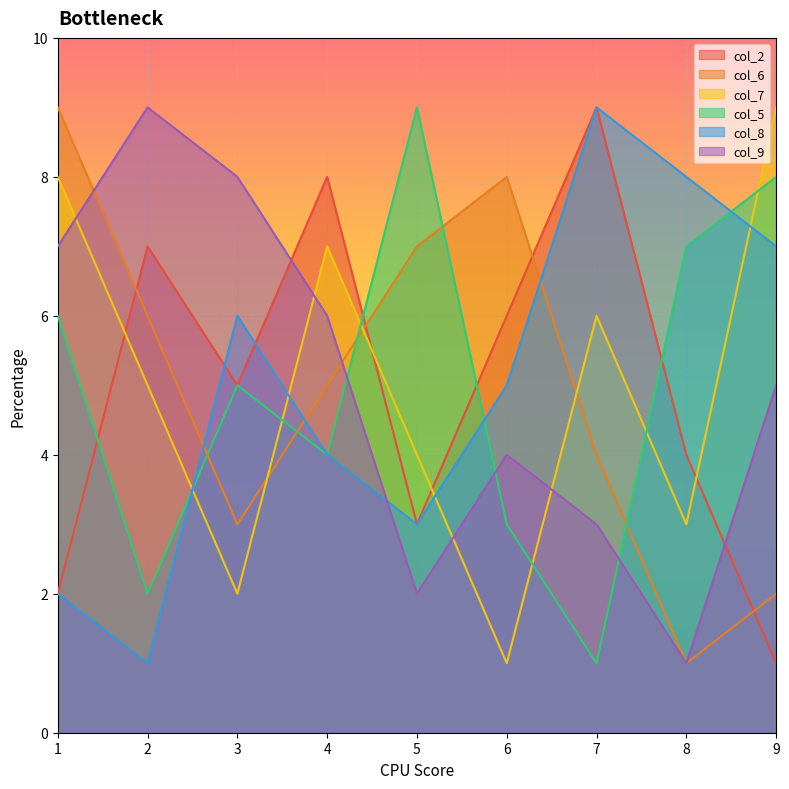

How many col_2 values are between 3 and 7?

5